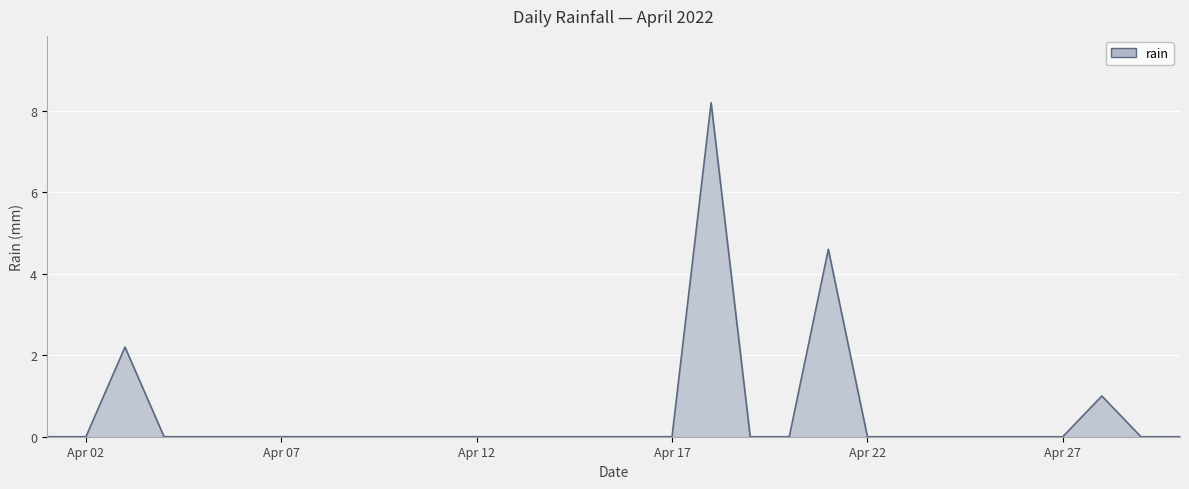

What is the average value?

0.5